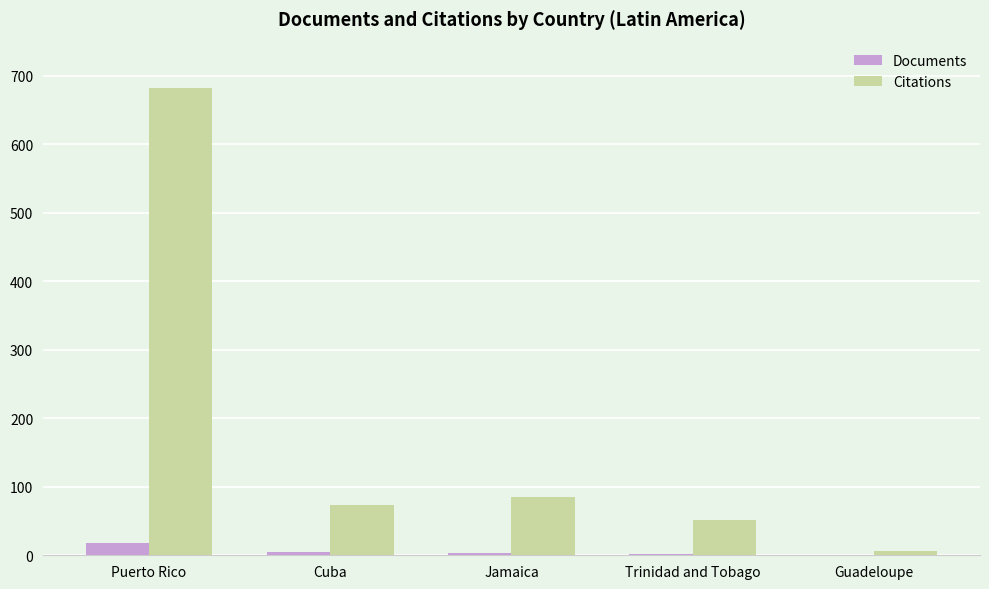

Which label corresponds to the largest value in the chart?

Puerto Rico